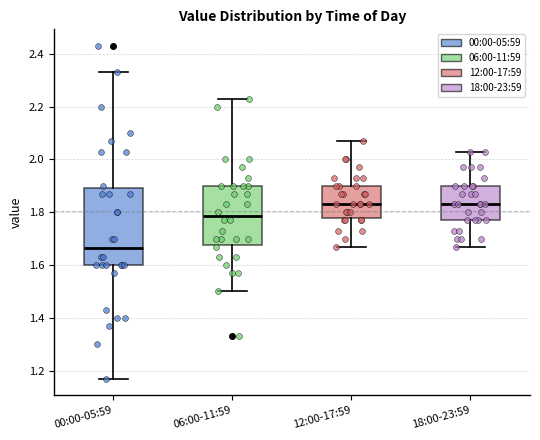

Reading left to right, read every box against the y-axis: the position of its median line, the range the box covers, and the ends of its whiskers. The values are not printed on the chart, so give them approximately, as read against the axis.

00:00-05:59: median 1.66, box 1.60 to 1.90, whiskers 1.18 to 2.34
06:00-11:59: median 1.78, box 1.68 to 1.90, whiskers 1.50 to 2.24
12:00-17:59: median 1.84, box 1.78 to 1.90, whiskers 1.68 to 2.08
18:00-23:59: median 1.84, box 1.78 to 1.90, whiskers 1.68 to 2.04